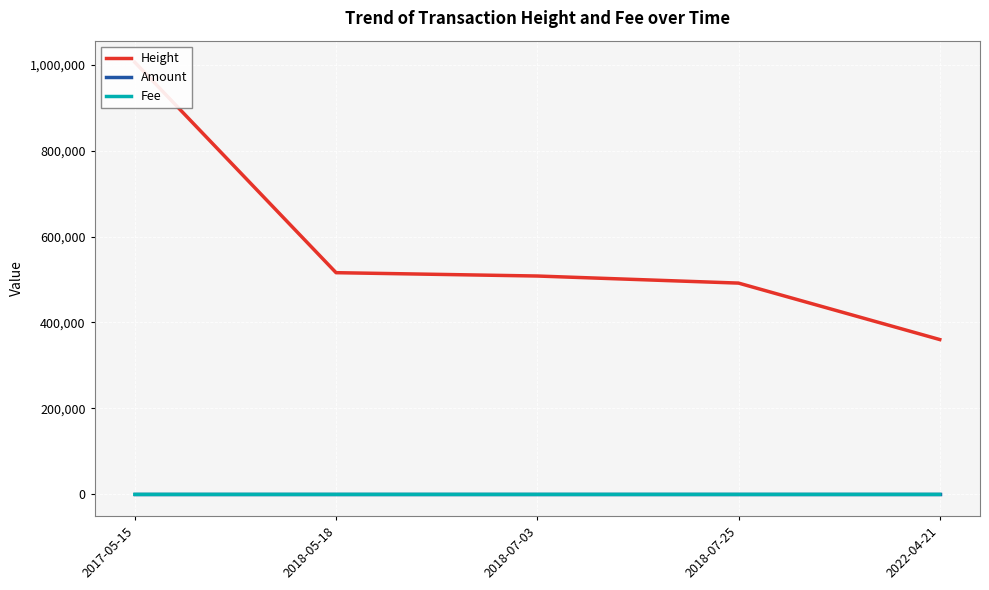

What is the difference between the highest and lowest values at 2018-07-03?

508159.0